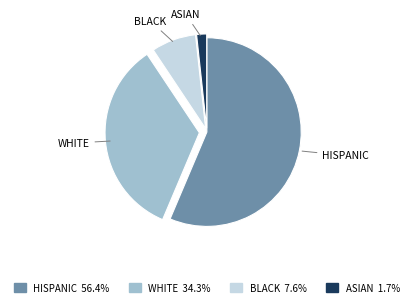

Is there any slice that represents more than half of the pie?

Yes